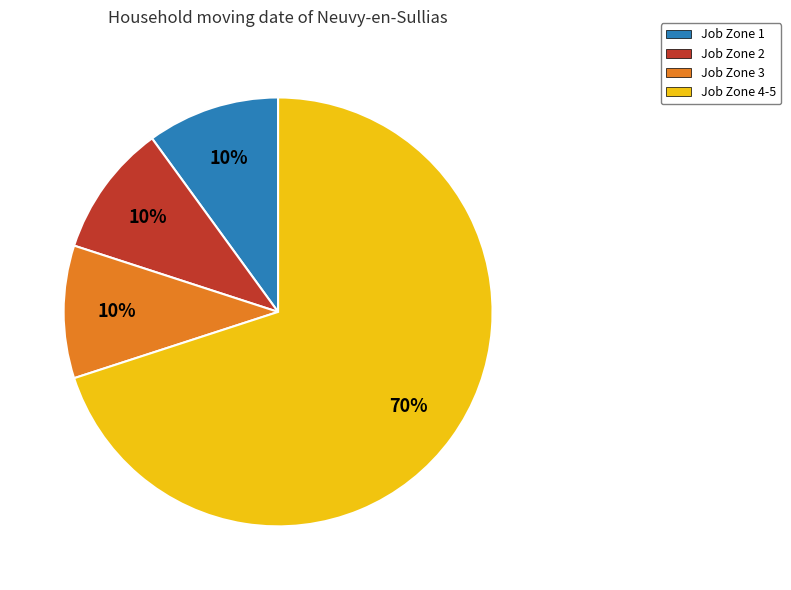

Is there a majority slice in this chart?

Yes